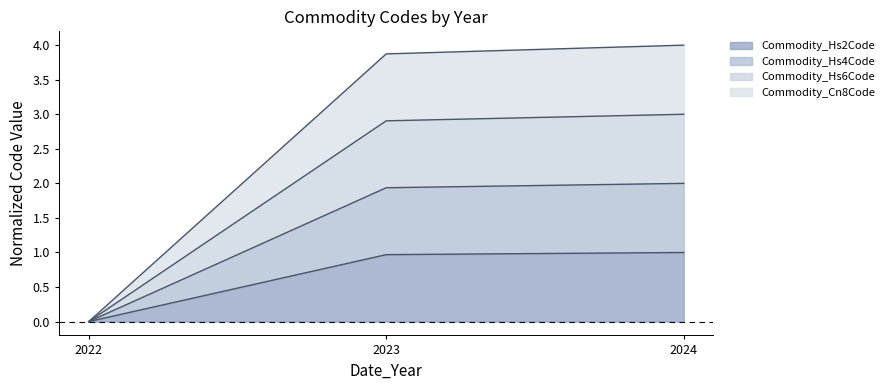

What is the spread (max minus min) of values at 2024?

3.0